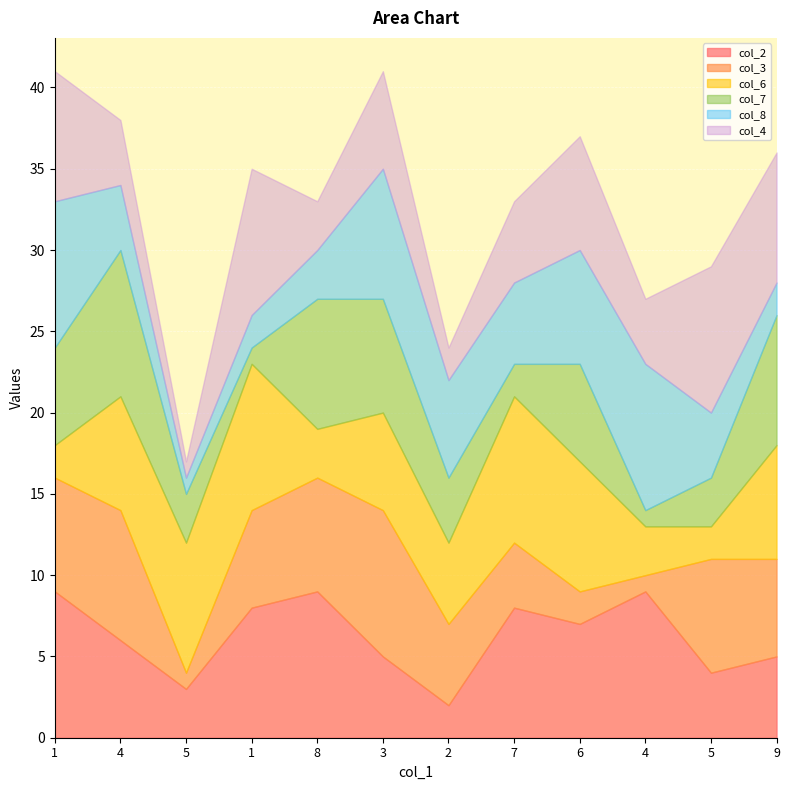

What are all the series names shown in the legend?

col_2, col_3, col_6, col_7, col_8, col_4